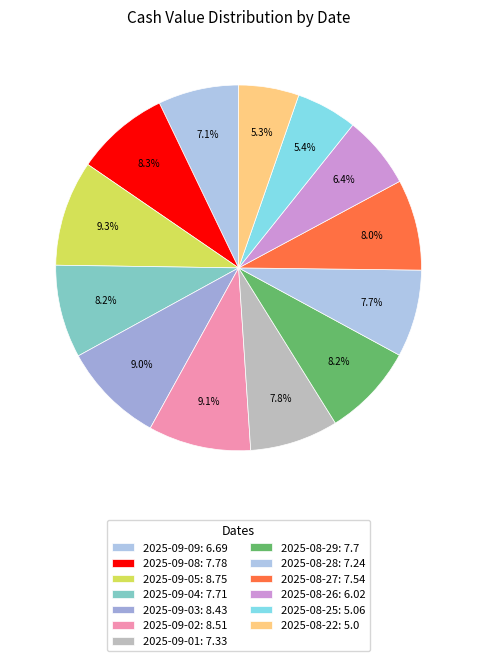

Is 2025-08-29 the majority of the pie?

No